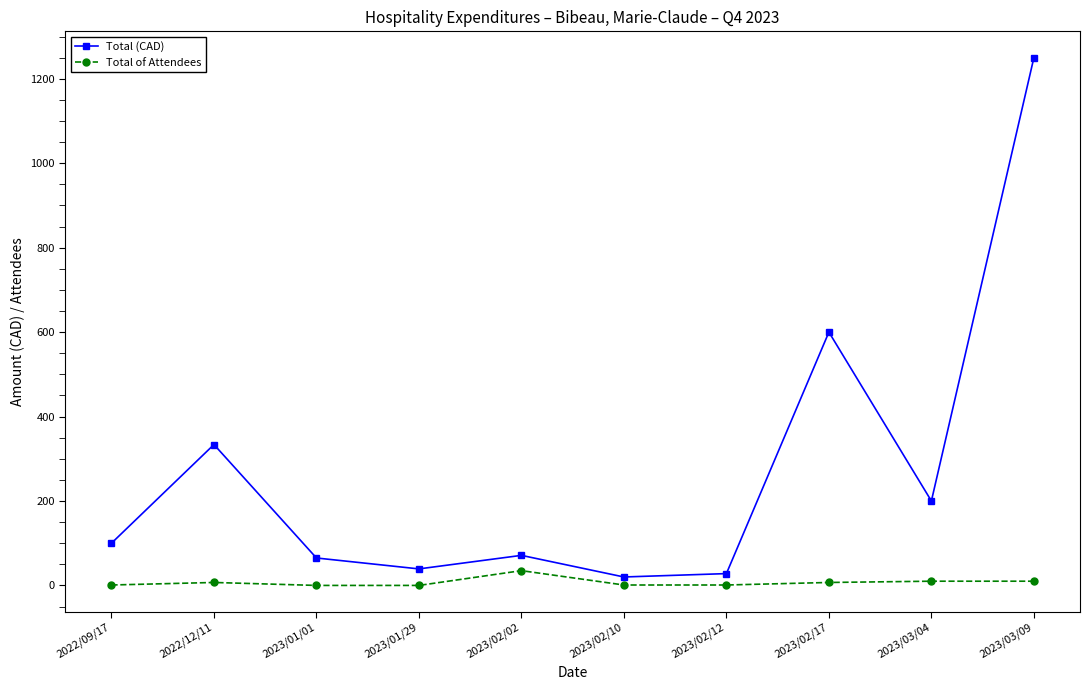

What is the label of the 9th point from the left?

2023/03/04